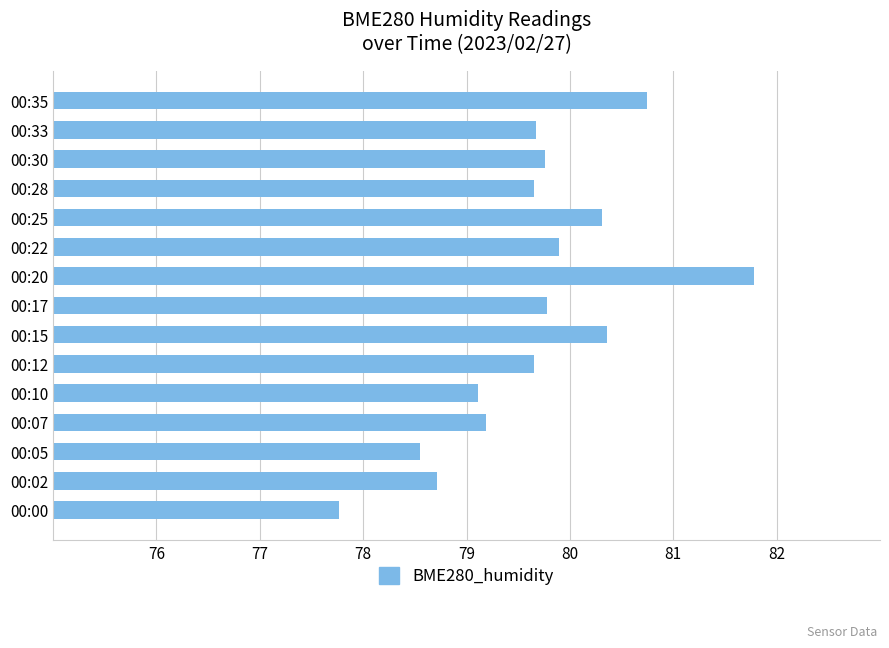

True or false: the data shows 79.1 at 00:10.

True